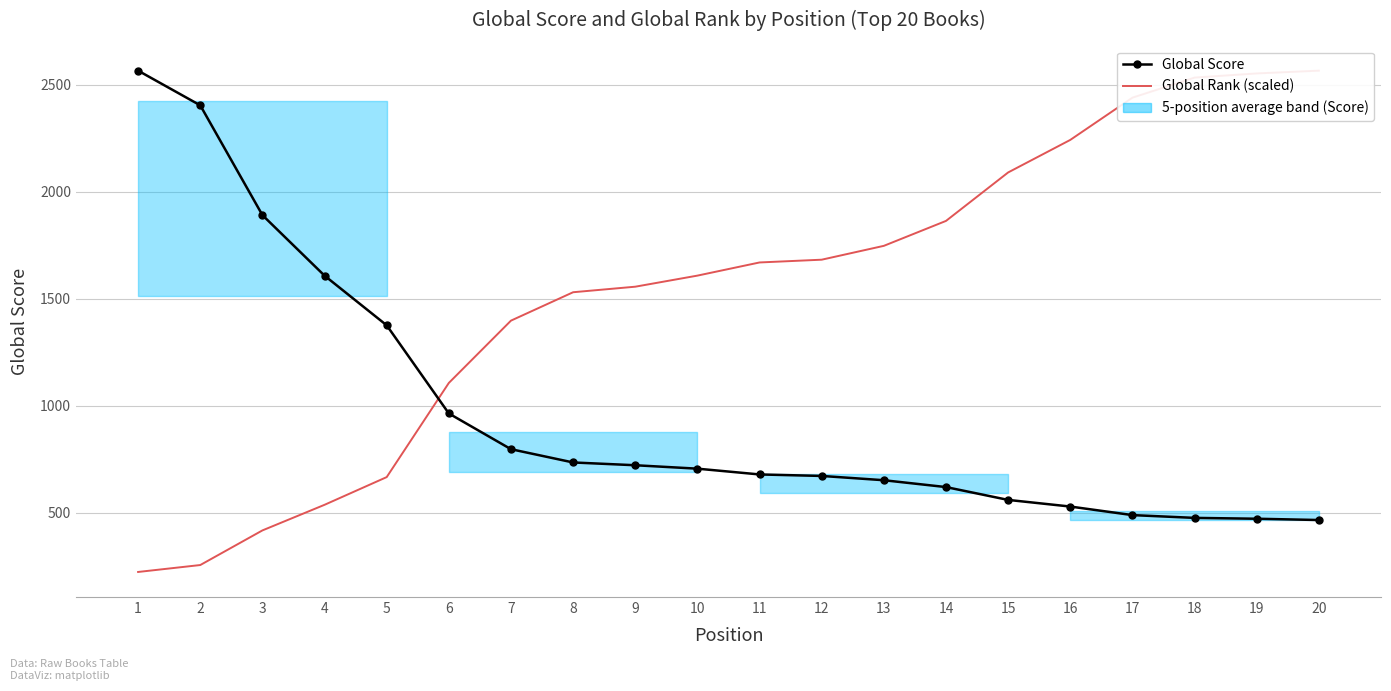

How many values in the Global Score series are below 706?

10